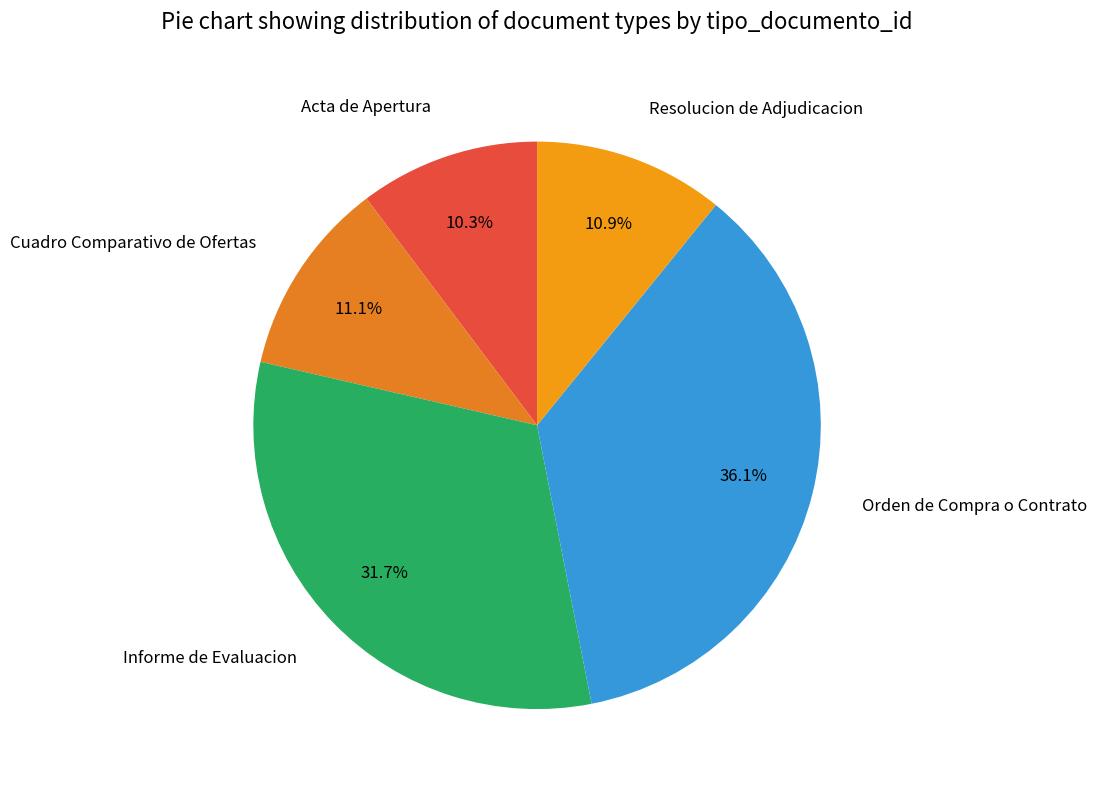

How many slices are in this pie chart?

5